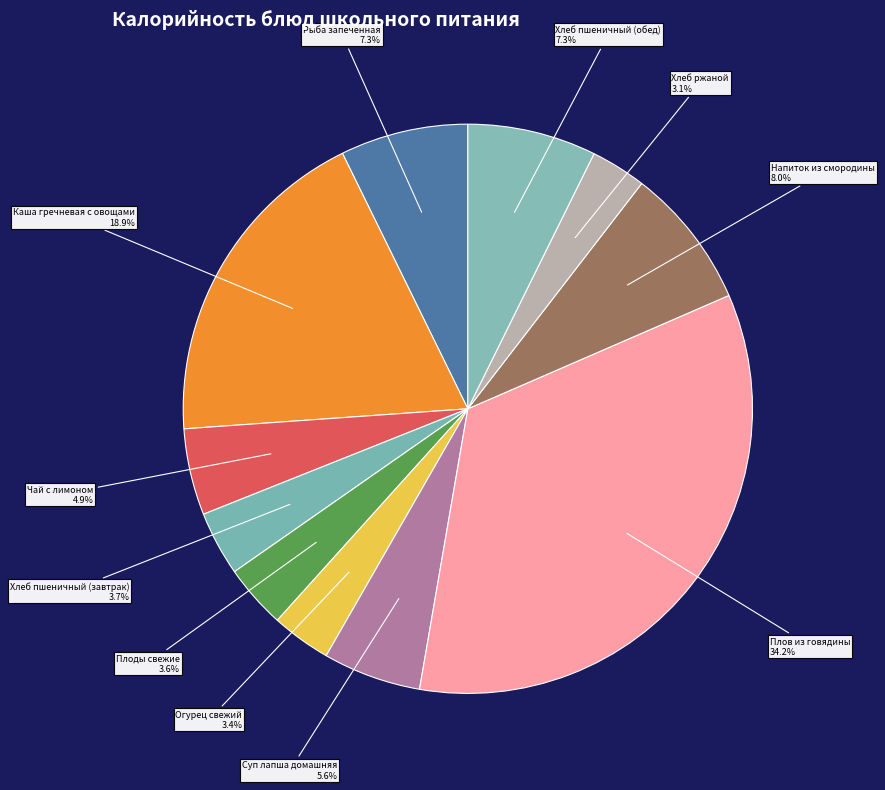

Is there a majority slice in this chart?

No